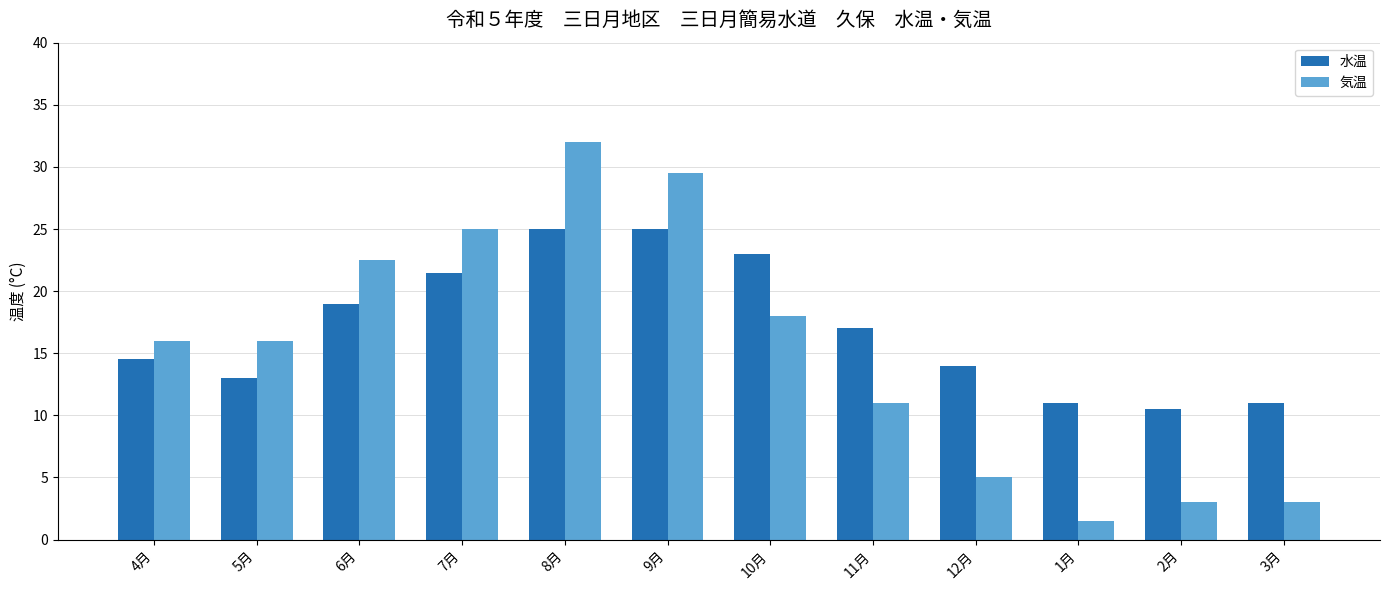

What is the difference between the 水温 values at 10月 and 12月?

9.0